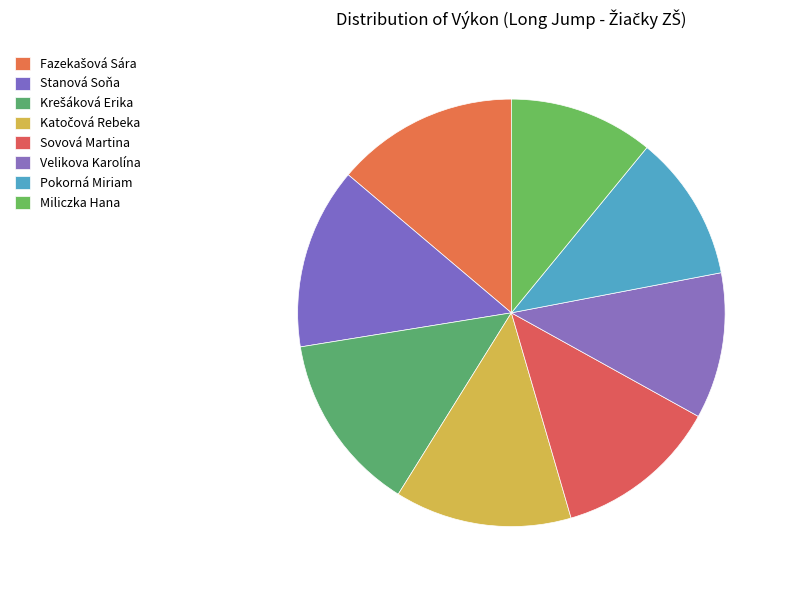

Count the number of slices in the pie.

8